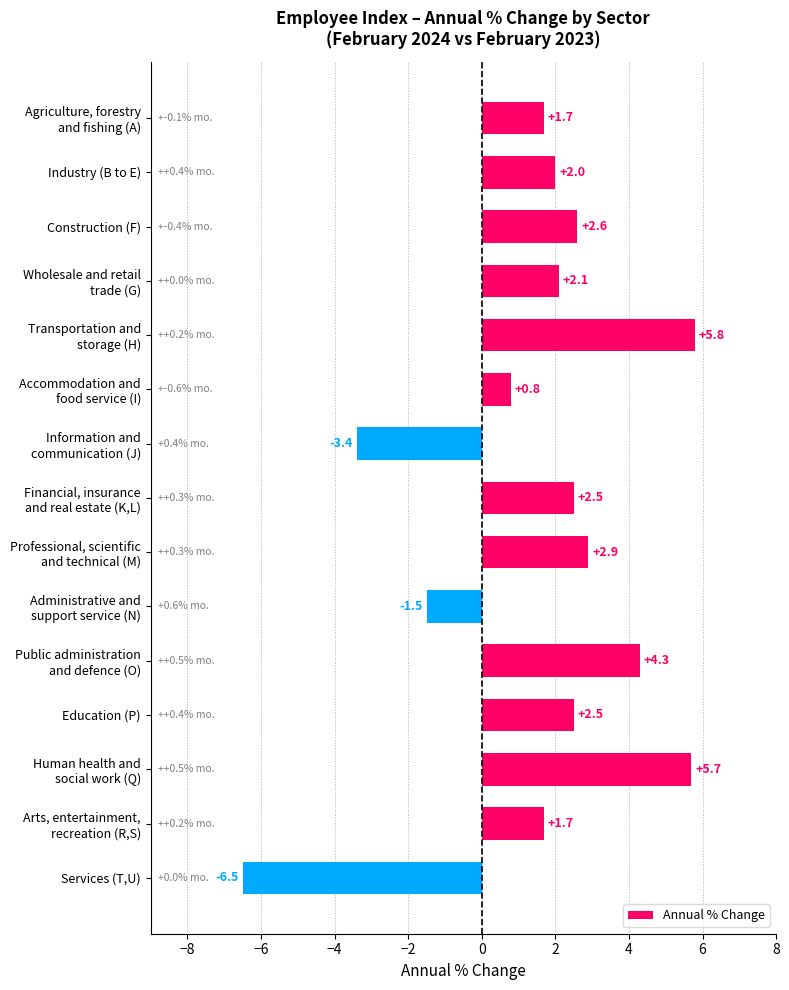

What is the change in value from Industry (B to E) to Construction (F)?

+0.6